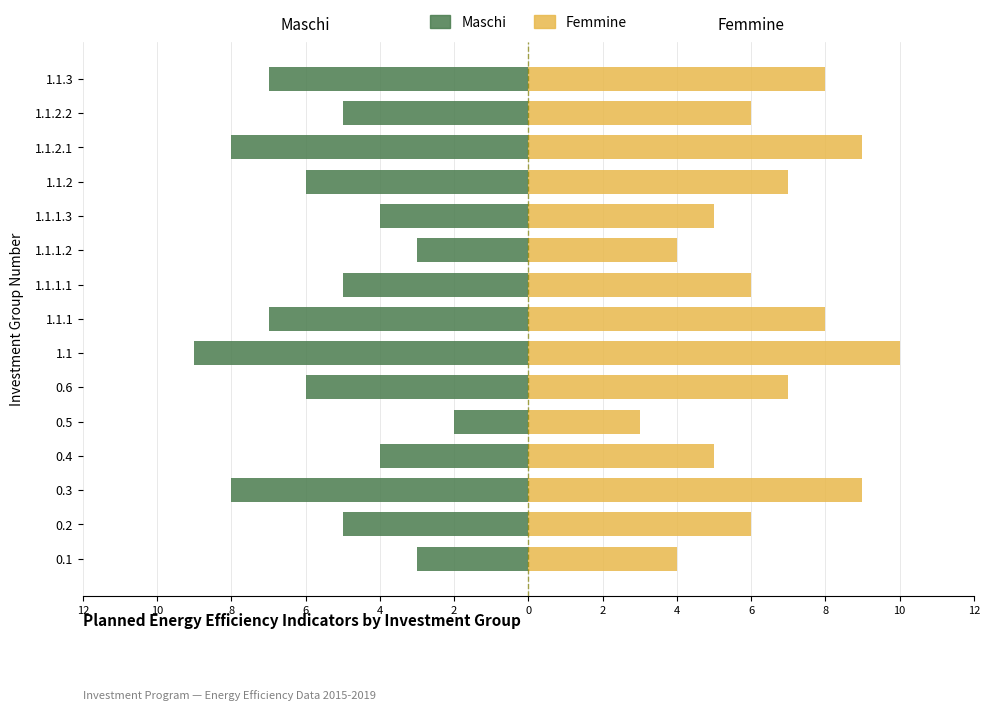

List the series in order of their peak value, highest first.

Femmine, Maschi